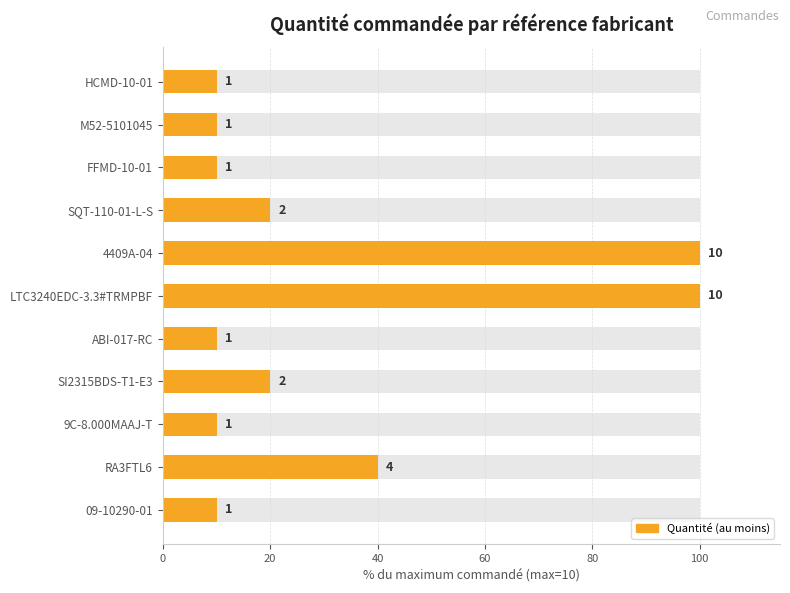

Between 09-10290-01 and RA3FTL6, which is larger?

RA3FTL6